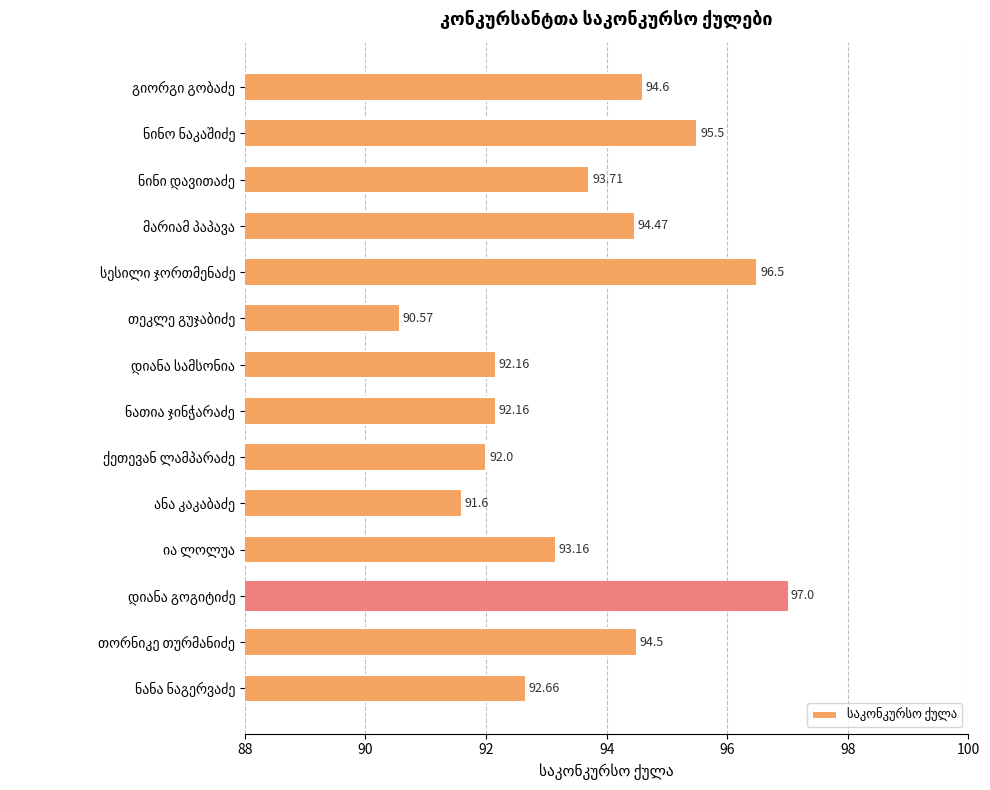

What is the average value?

93.6